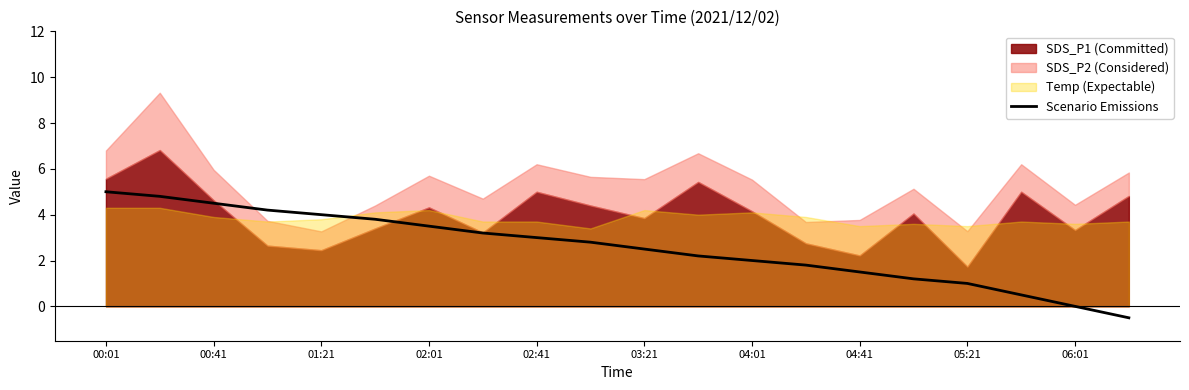

Is it true that Scenario Emissions equals 4.0 at 01:21?

True